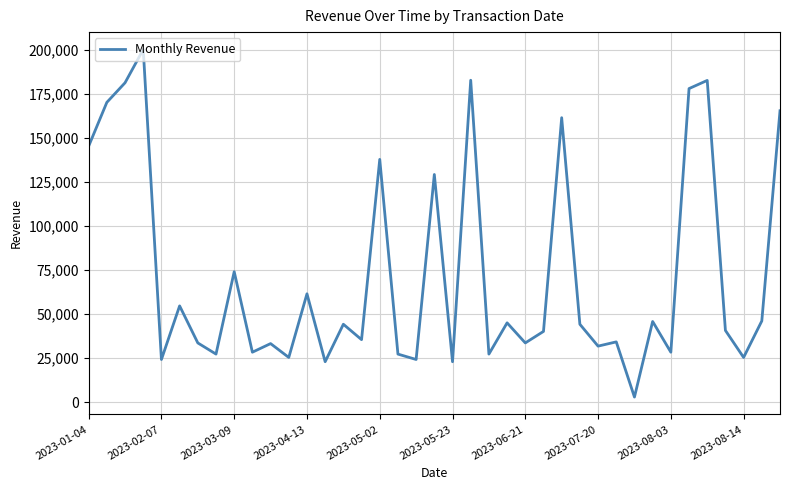

What is the maximum value shown in the chart?

200112.0